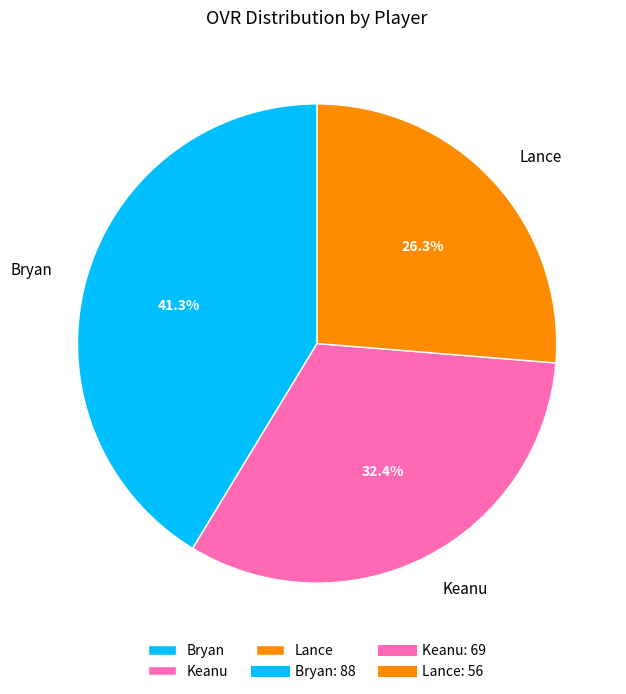

How many segments does this pie chart have?

3